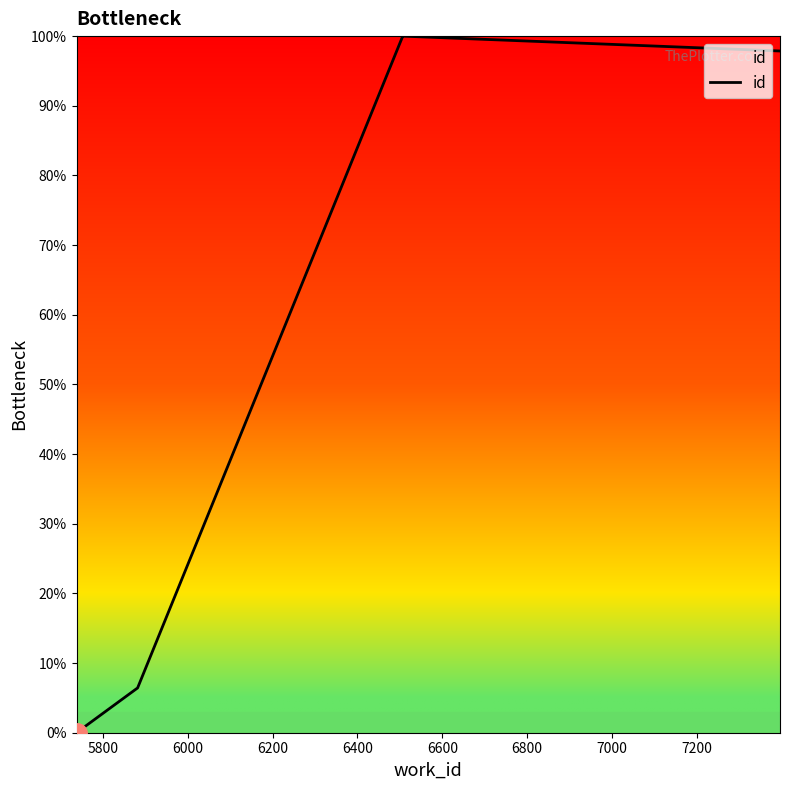

What is the average value?

60.8